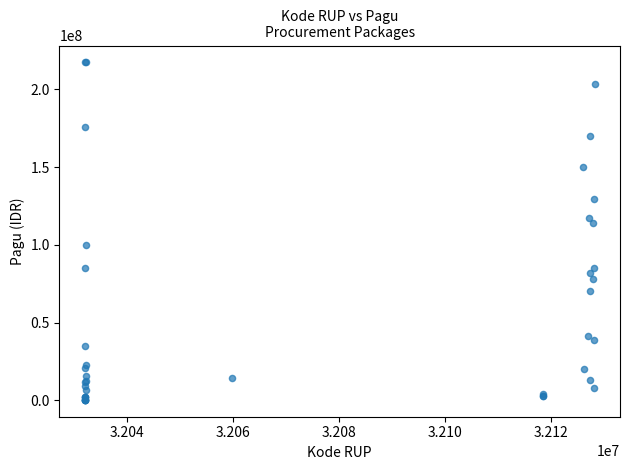

What Y value in the scatter plot is closest to 108830000?

114296000